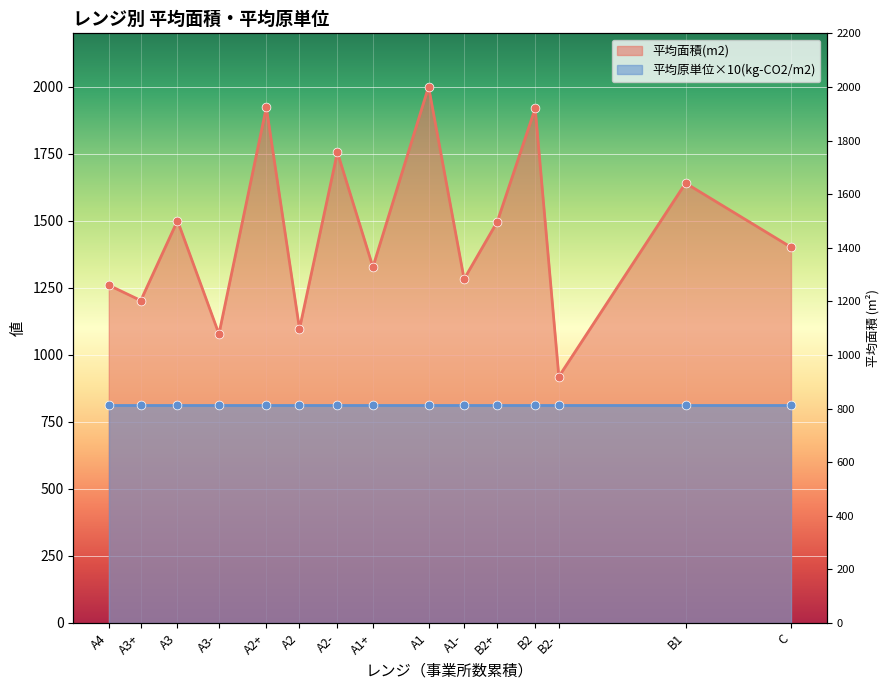

Which has a higher value, B2 or A2?

B2